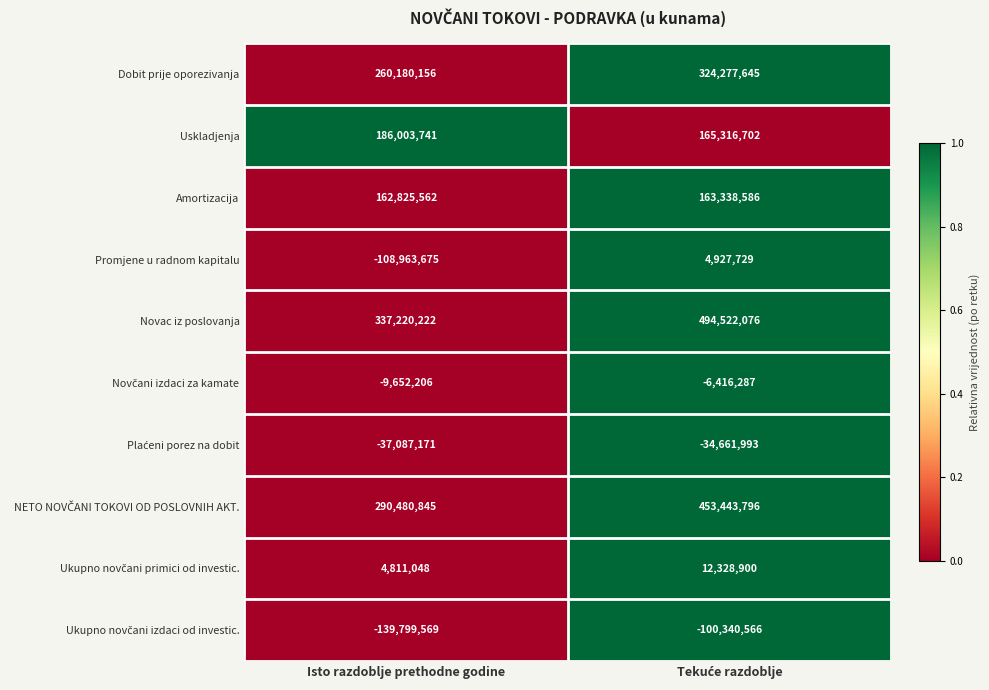

Is it true that Novac iz poslovanja equals 474551978 at Isto razdoblje prethodne godine?

False